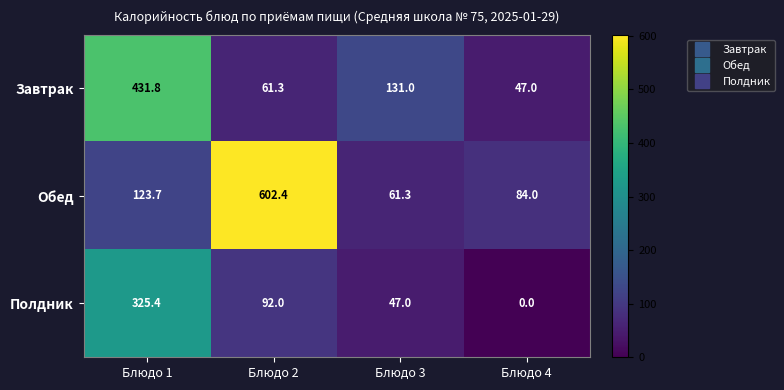

At which label does Завтрак reach its peak?

Блюдо 1